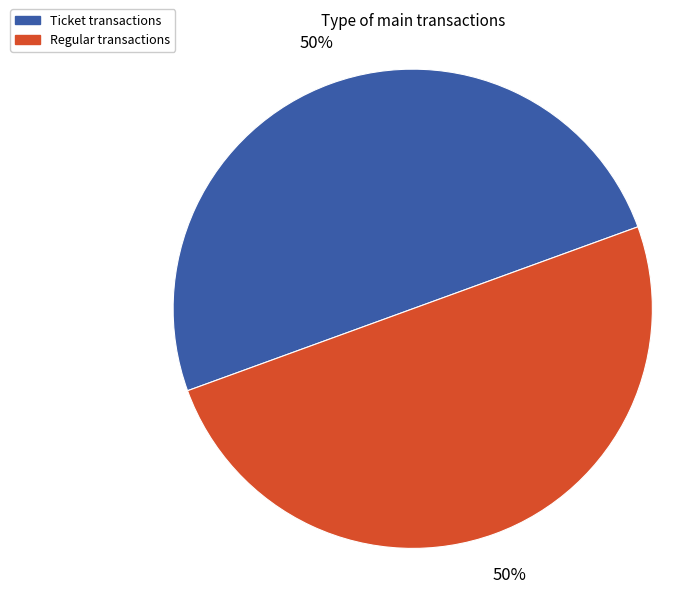

Count the number of slices in the pie.

2